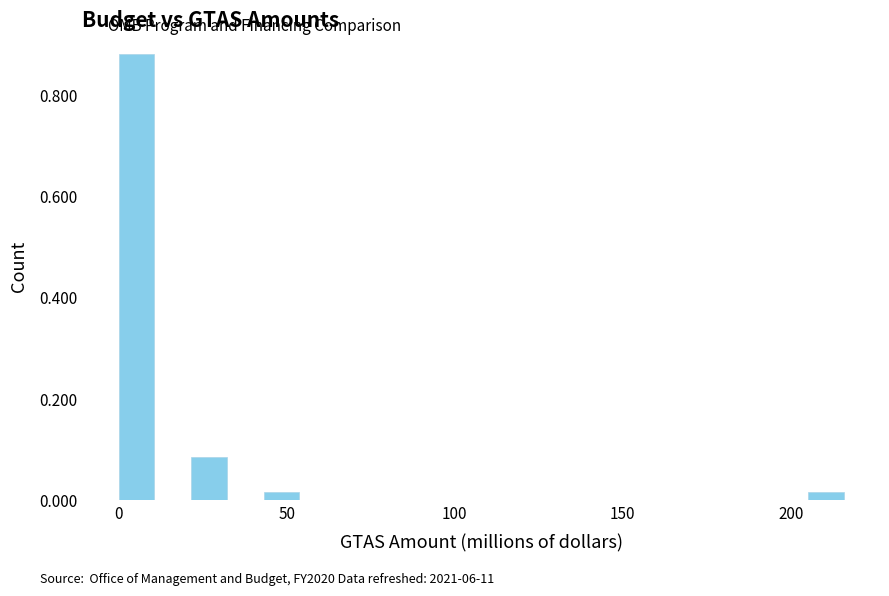

Read against the x-axis, roughly where is the centre of the tallest bar?

5